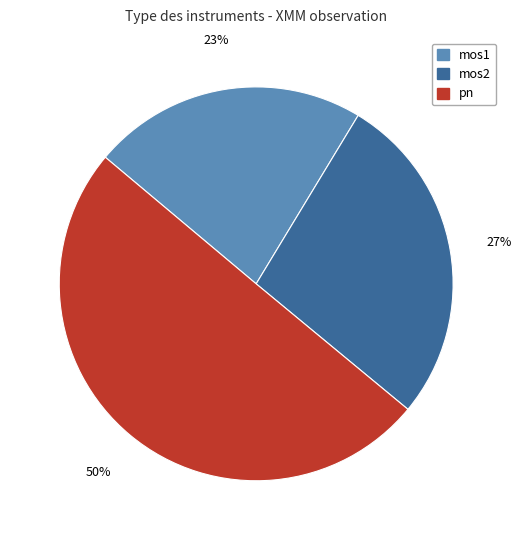

Which slice is the smallest?

mos1